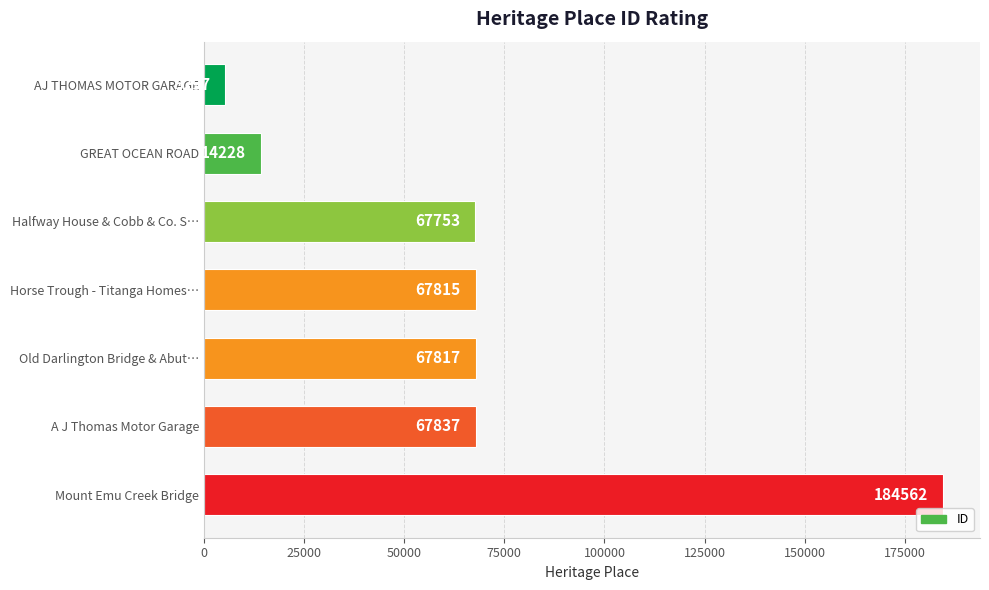

The value at AJ THOMAS MOTOR GARAGE is 5297. True or false?

True